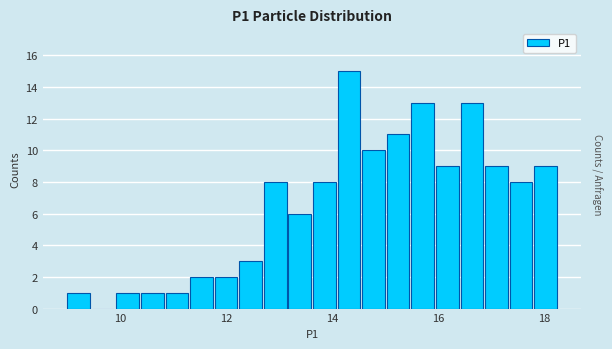

Around what value on the x-axis is the tallest bar? Give the approximate position of its centre, as read against the axis.

14.4